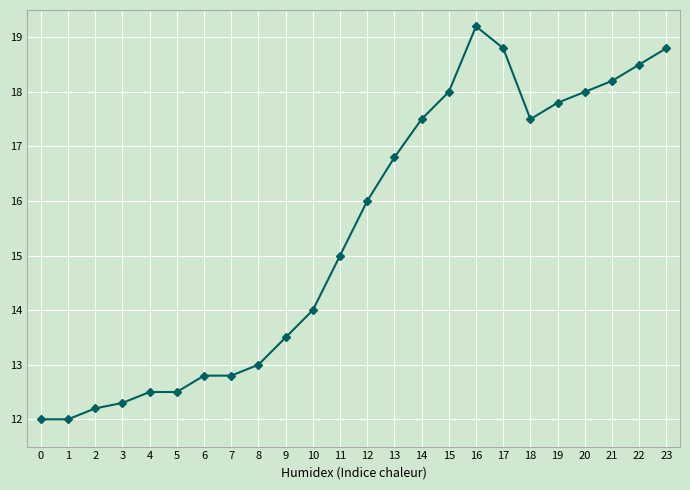

At which category does the chart reach its peak across all series?

16